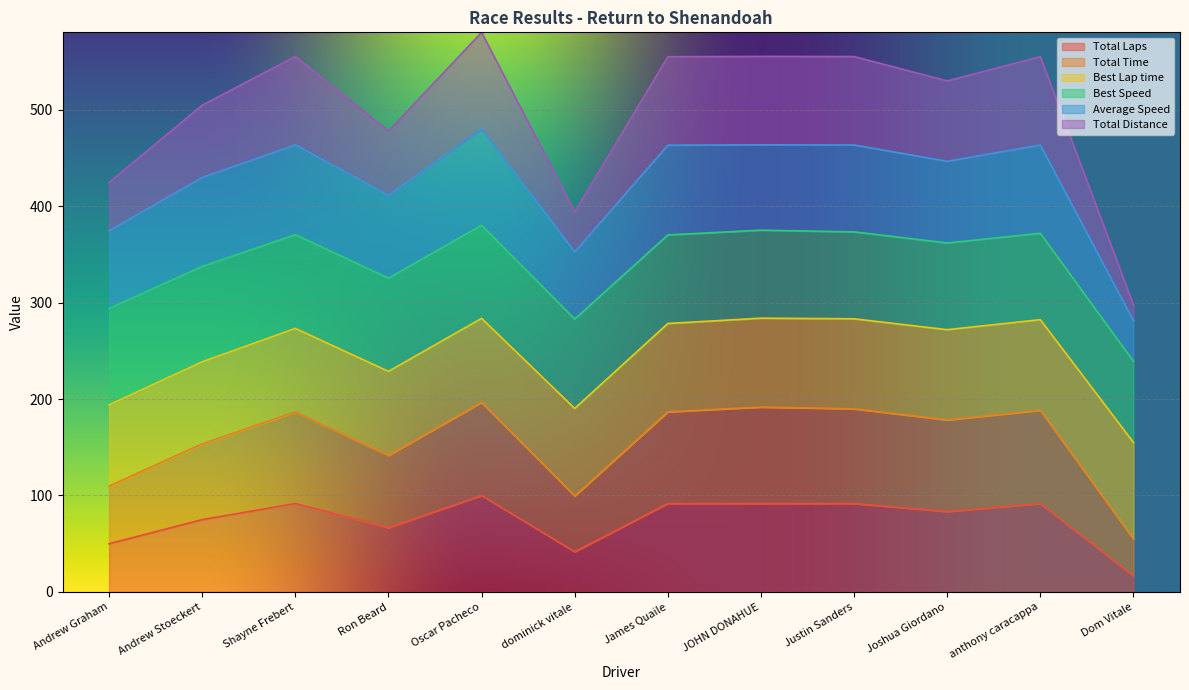

Does the chart display data point markers on the line(s)?

No